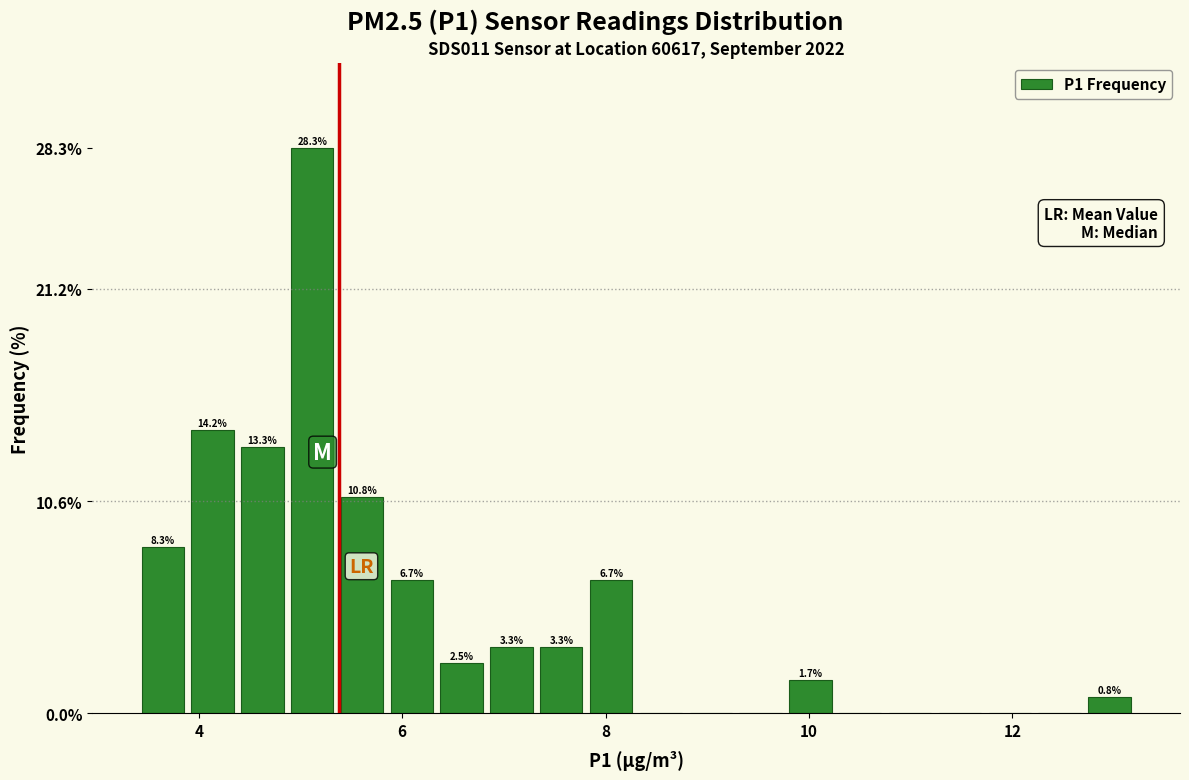

Around what value on the x-axis is the tallest bar? Give the approximate position of its centre, as read against the axis.

5.2